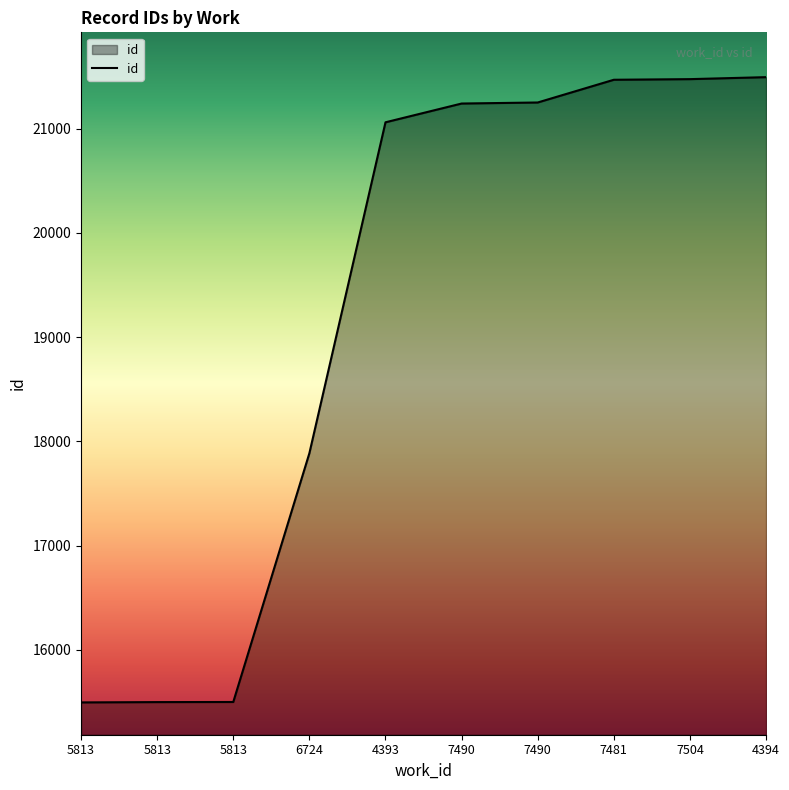

Is this an area chart (filled region under the line)?

Yes